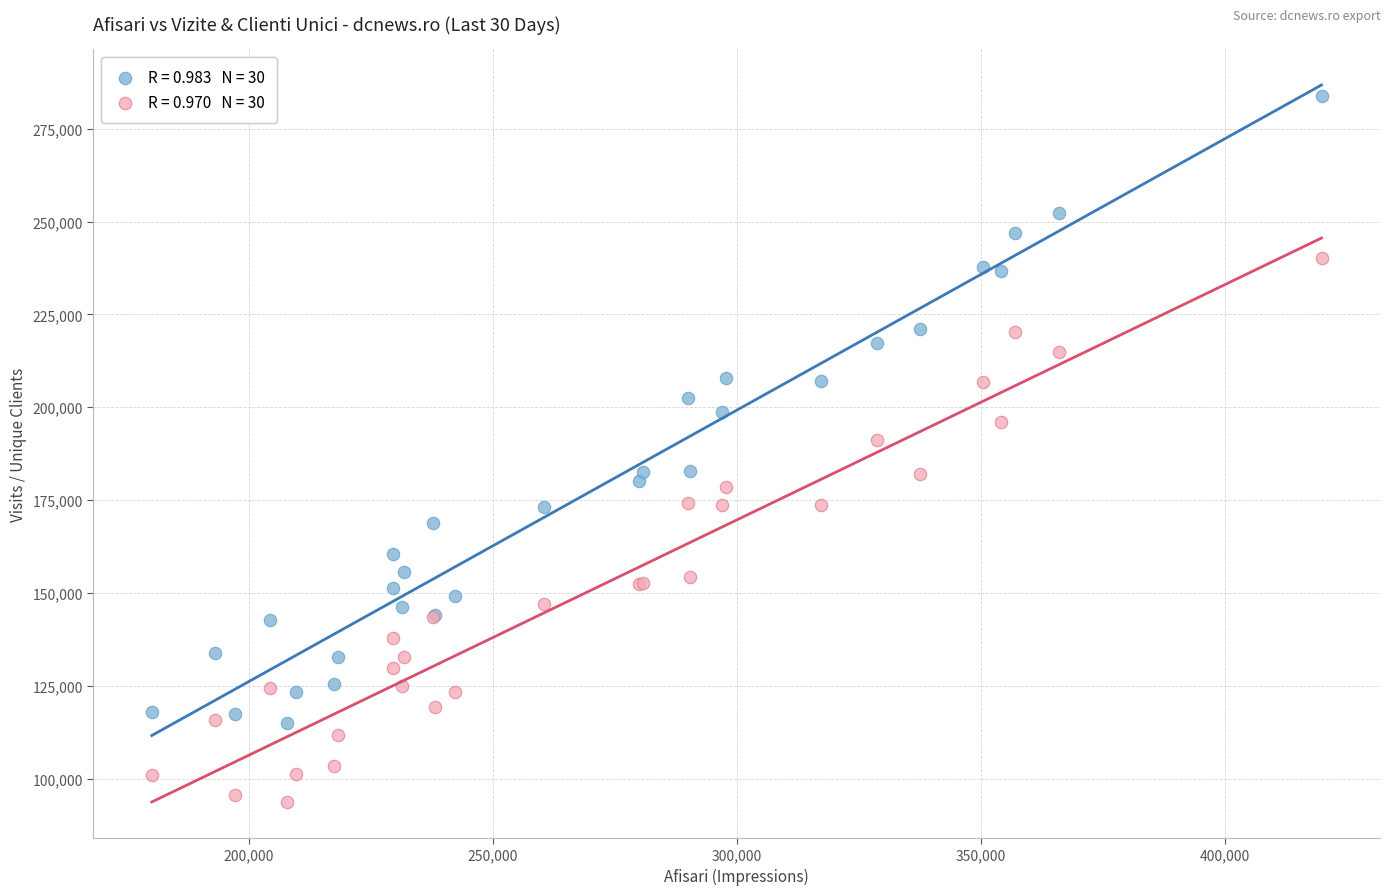

Across all series, what Y value is closest to 188810?

191182